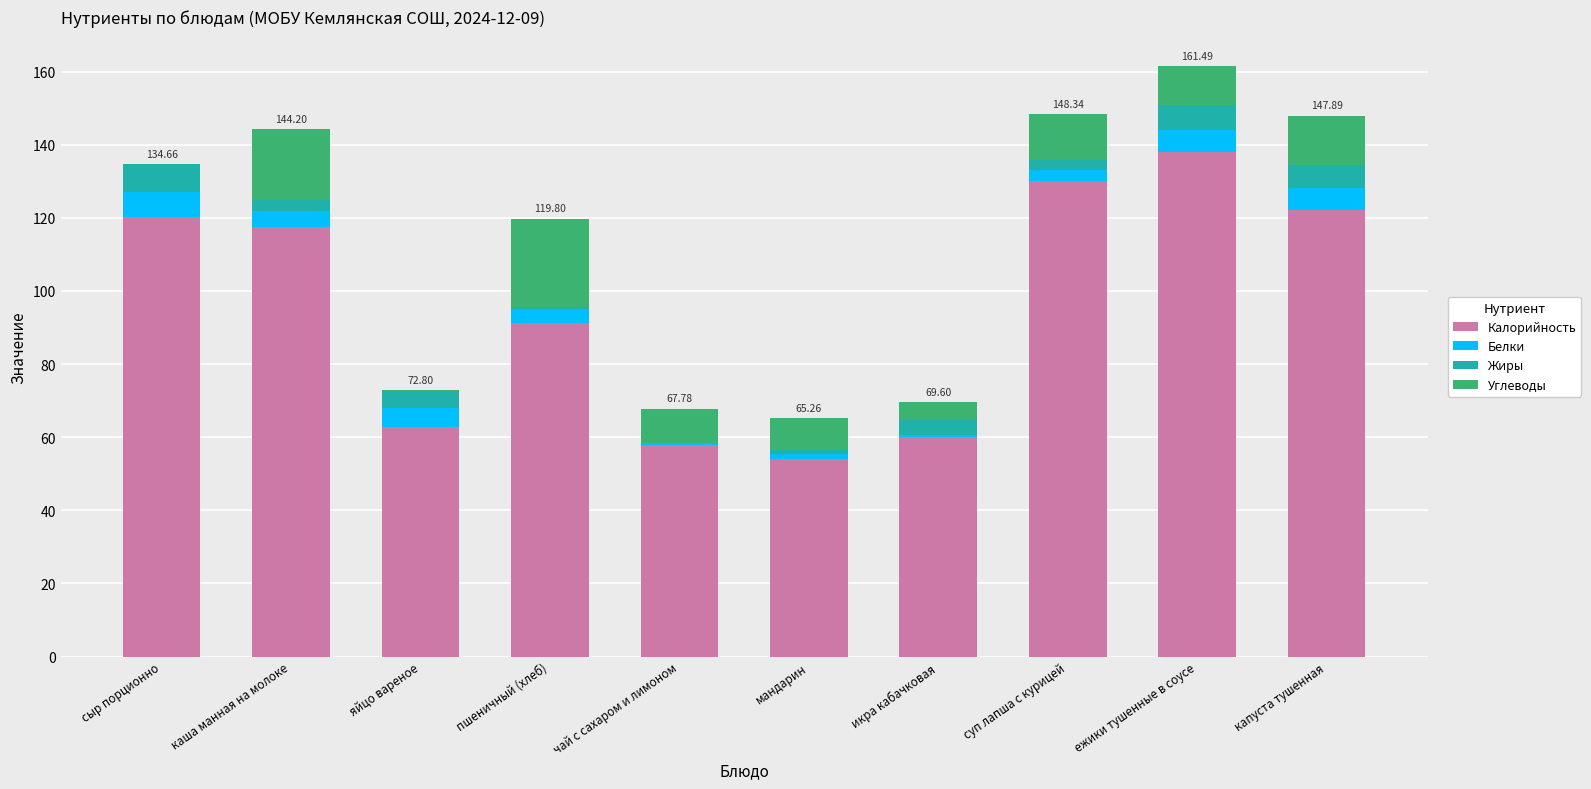

Which category has the highest value in the Калорийность series?

ежики тушенные в соусе